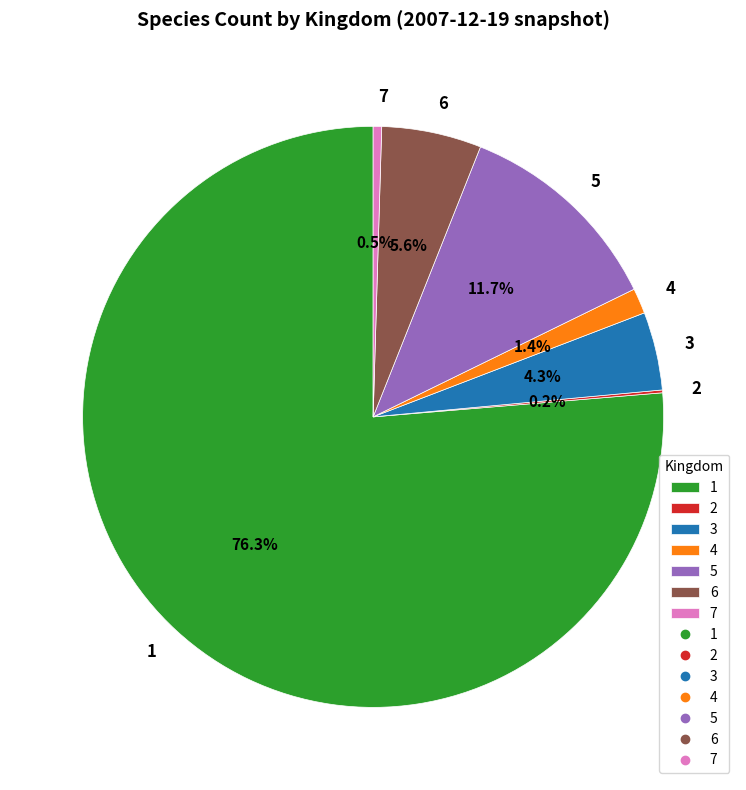

Between 7 and 3, which is larger?

3